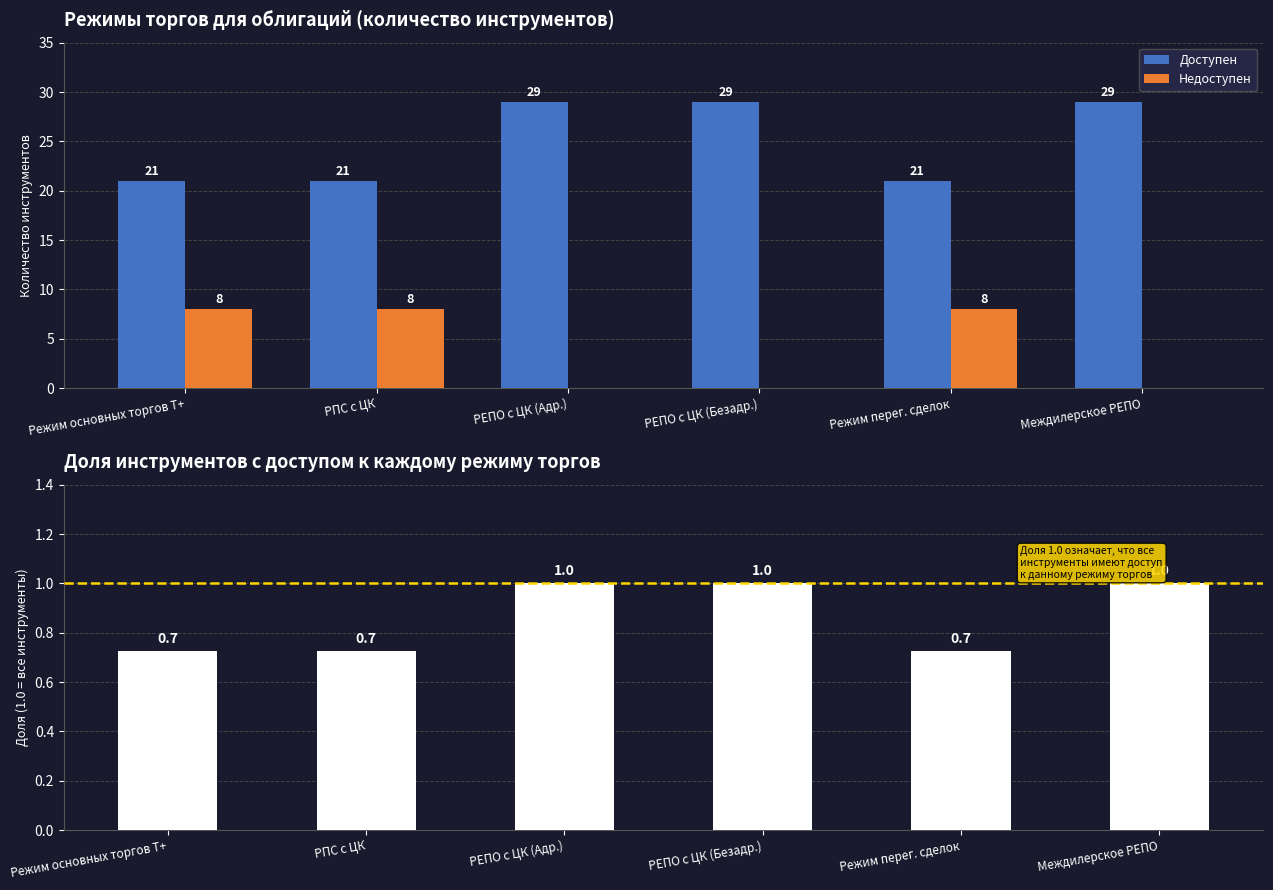

What is the approximate value of Доля доступа at РПС с ЦК?

0.7